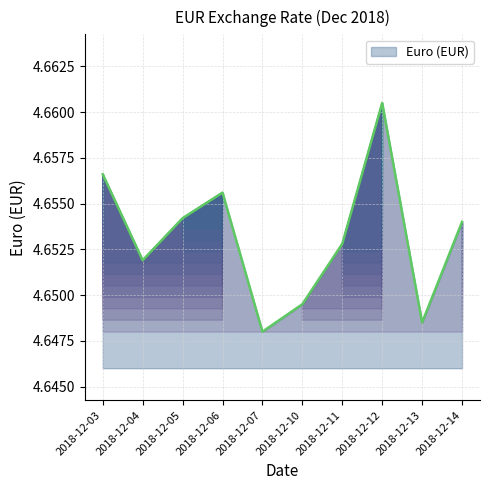

The value at 2018-12-07 is 1.3. True or false?

False